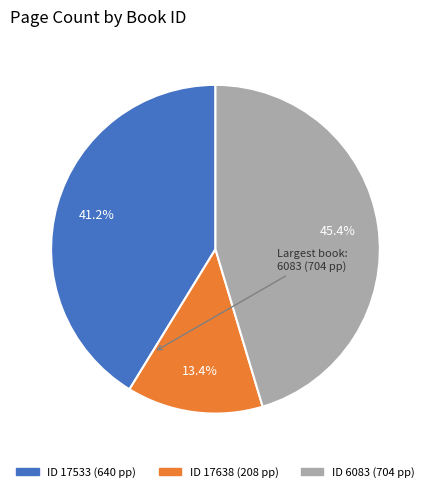

Is there a majority slice in this chart?

No